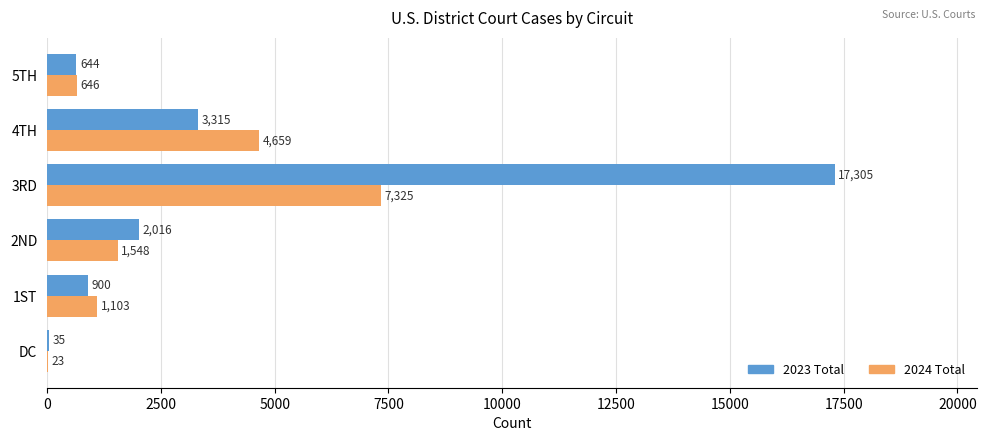

Which category has the highest value across all series?

3RD